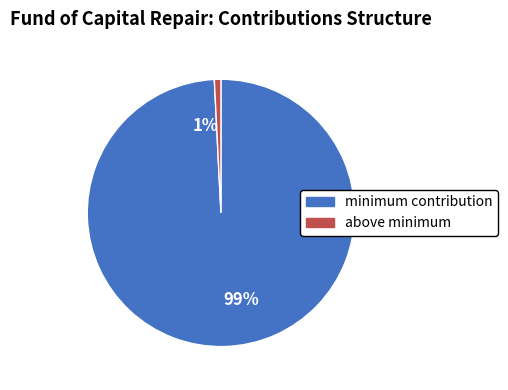

Does 1% account for over 50% of the chart?

No